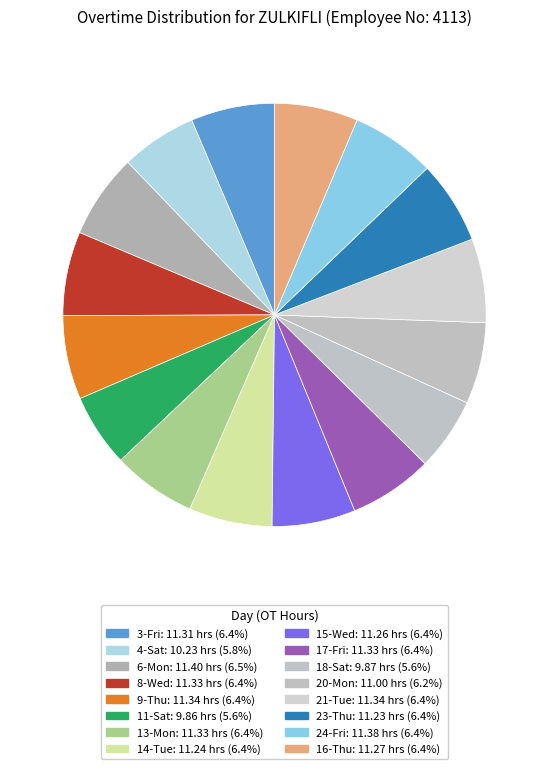

What percentage is NOT represented by 14-Tue?

93.6%